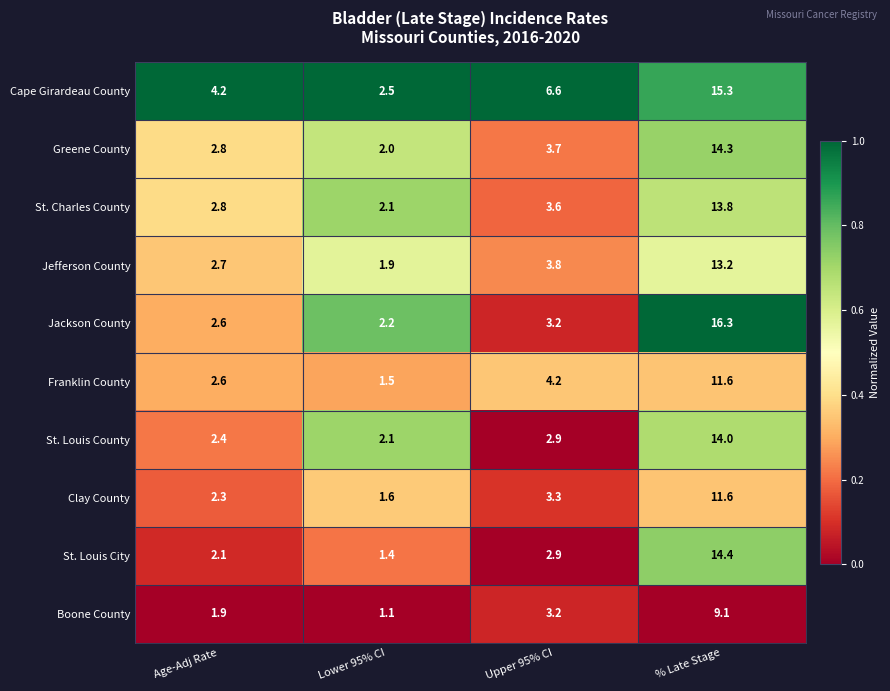

At which category is the sum across all series the highest?

% Late Stage